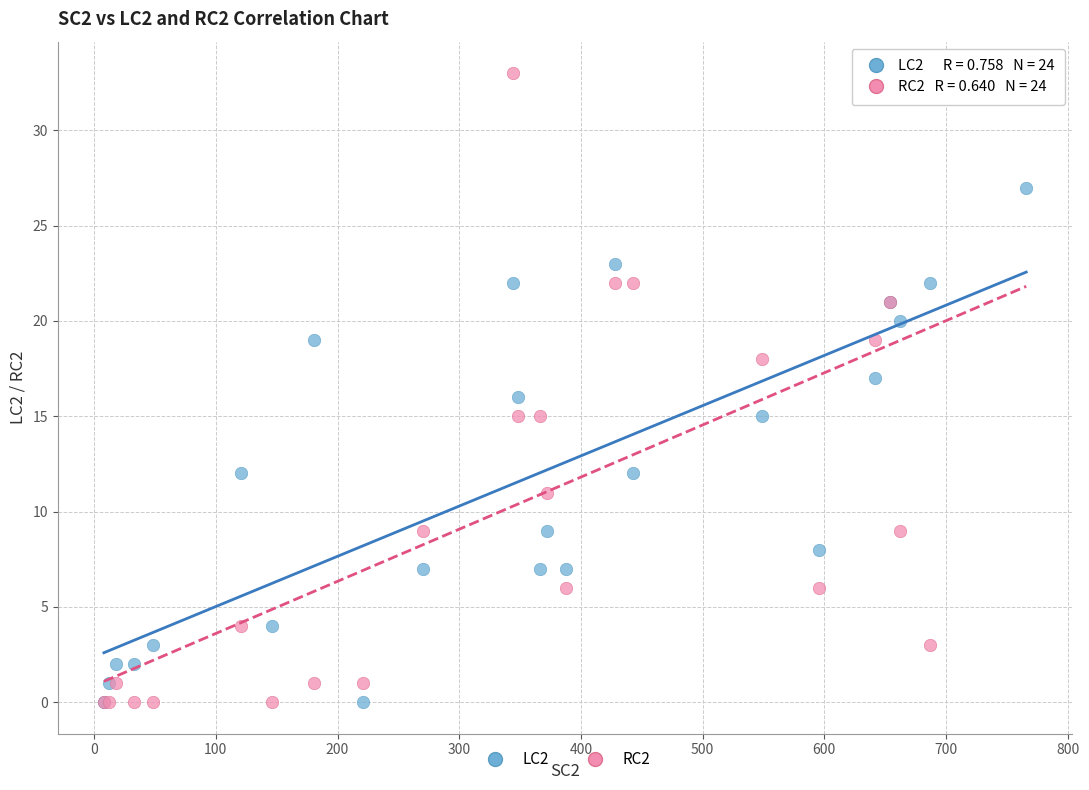

What are all the series names shown in the legend?

LC2, RC2